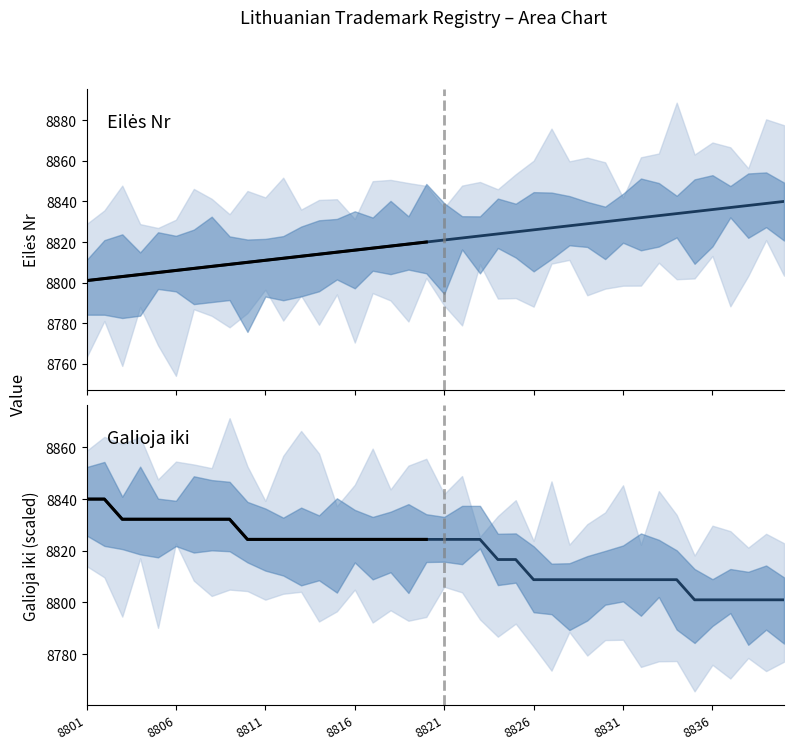

Reading left to right, extract all data points from this chart.

Eilės Nr: 8801.0	8802.0	8803.0	8804.0	8805.0	8806.0	8807.0	8808.0	8809.0	8810.0	8811.0	8812.0	8813.0	8814.0	8815.0	8816.0	8817.0	8818.0	8819.0	8820.0	8821.0	8822.0	8823.0	8824.0	8825.0	8826.0	8827.0	8828.0	8829.0	8830.0	8831.0	8832.0	8833.0	8834.0	8835.0	8836.0	8837.0	8838.0	8839.0	8840.0
Galioja iki: 8840.0	8840.0	8832.2	8832.2	8832.2	8832.2	8832.2	8832.2	8832.2	8824.4	8824.4	8824.4	8824.4	8824.4	8824.4	8824.4	8824.4	8824.4	8824.4	8824.4	8824.4	8824.4	8824.4	8816.6	8816.6	8808.8	8808.8	8808.8	8808.8	8808.8	8808.8	8808.8	8808.8	8808.8	8801.0	8801.0	8801.0	8801.0	8801.0	8801.0